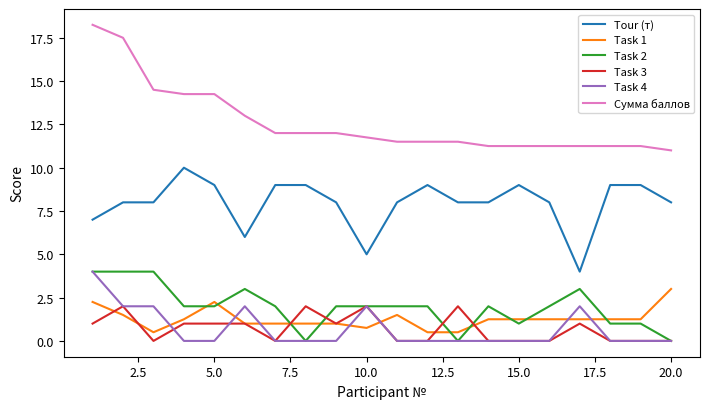

What is the minimum value for Tour (т)?

4.0